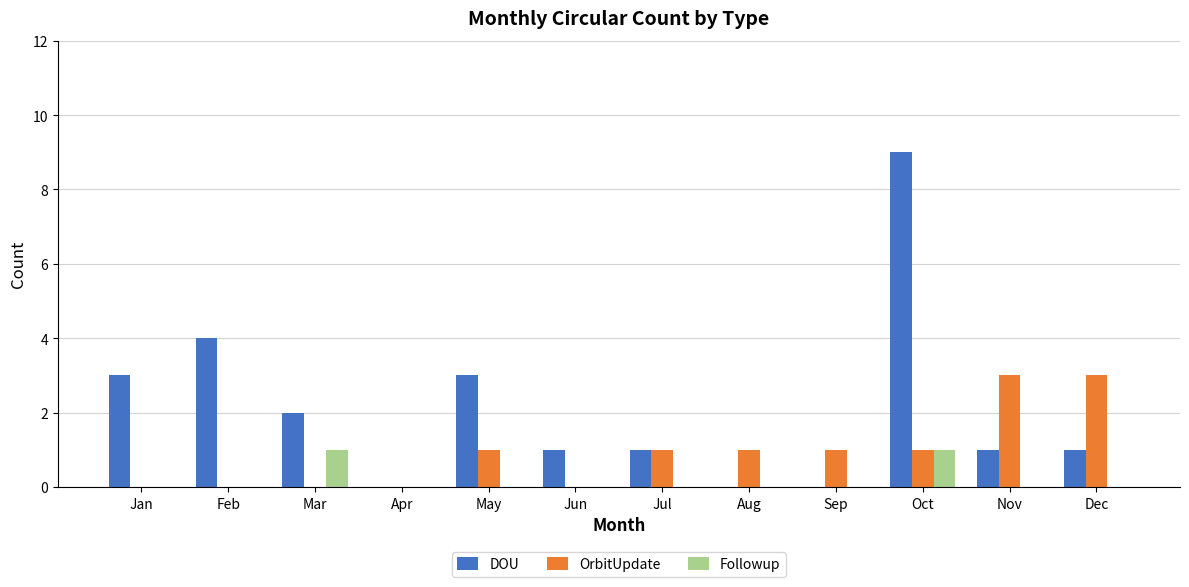

How many groups of bars are there?

12